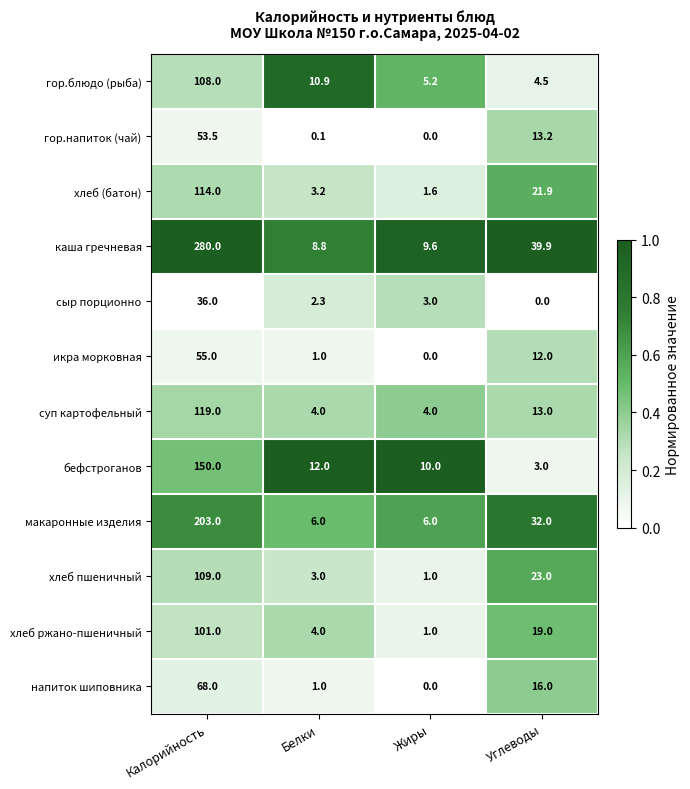

Which series has the widest spread of values?

каша гречневая